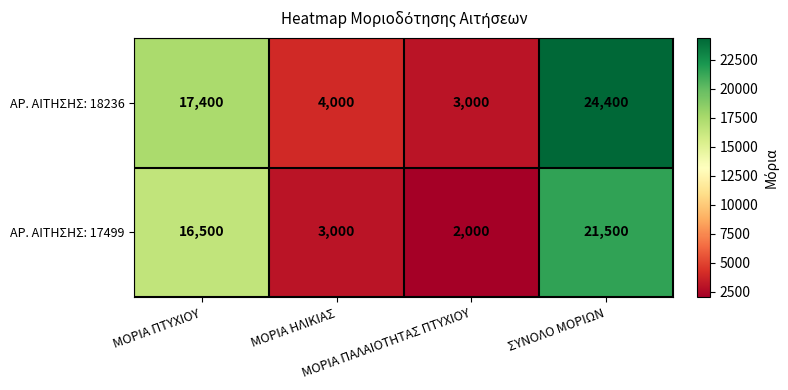

What is the sum of all ΑΡ. ΑΙΤΗΣΗΣ: 17499 values?

43000